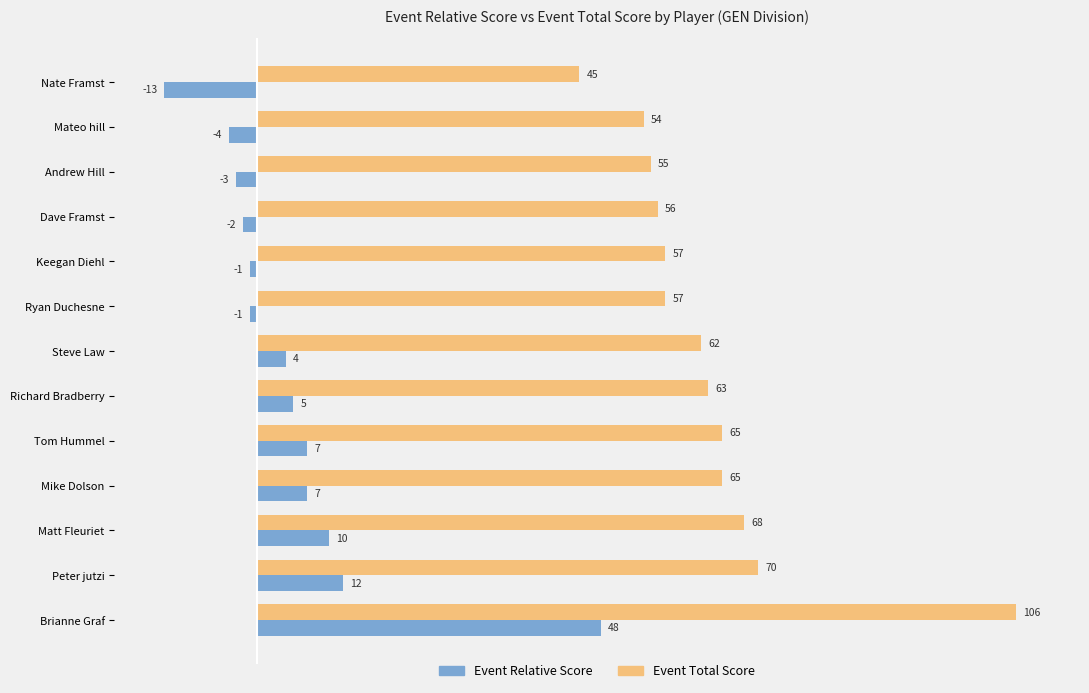

At which category is the sum across all series the highest?

Brianne Graf